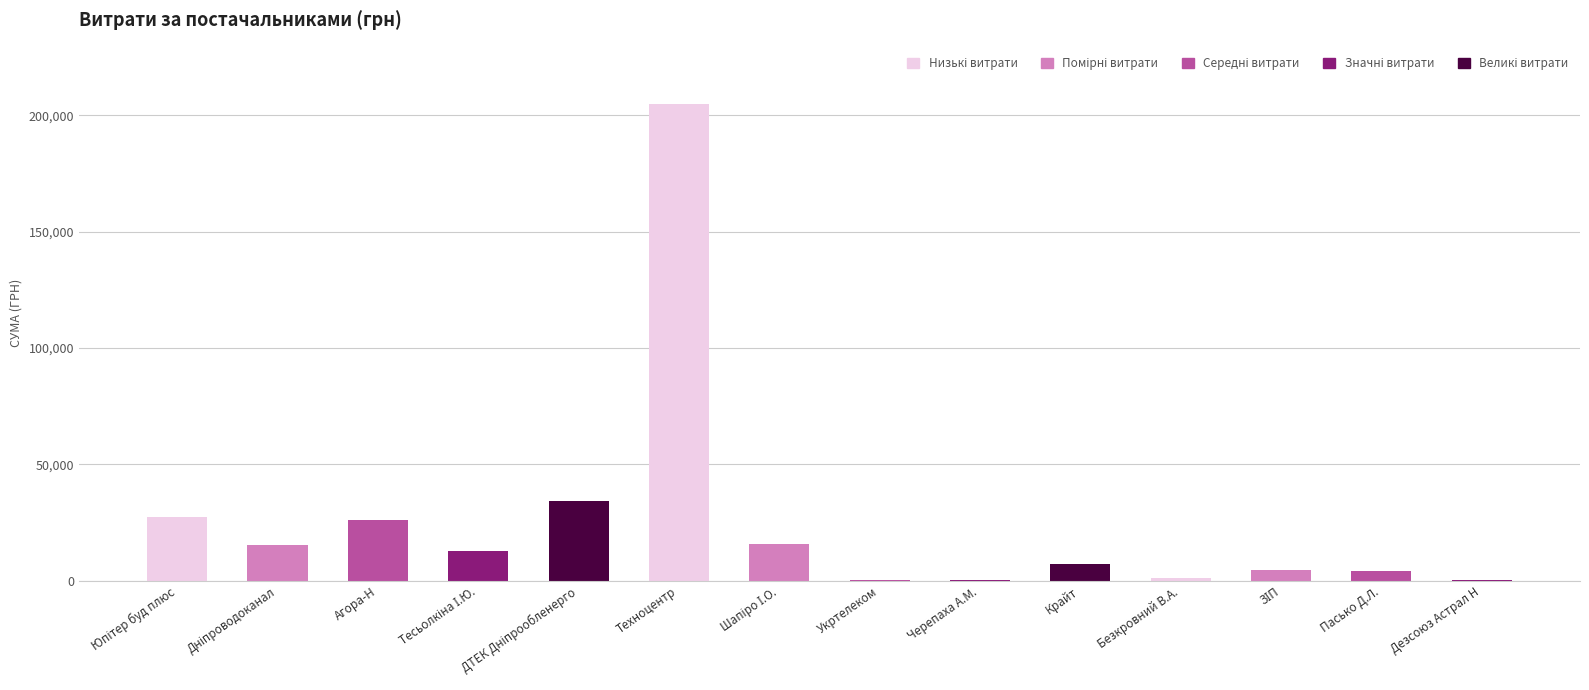

Which label corresponds to the largest value in the chart?

ПП "Техноцентр"